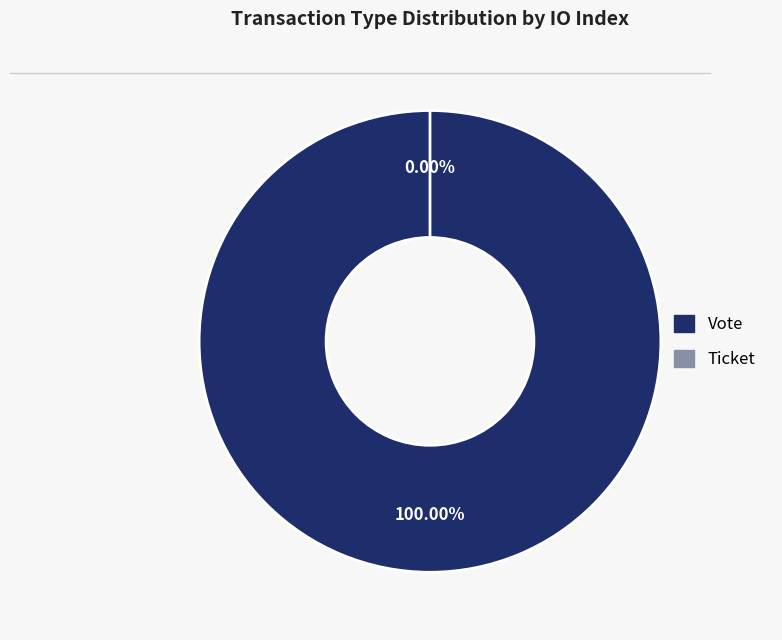

What is the total percentage of Ticket and Vote?

100.0%